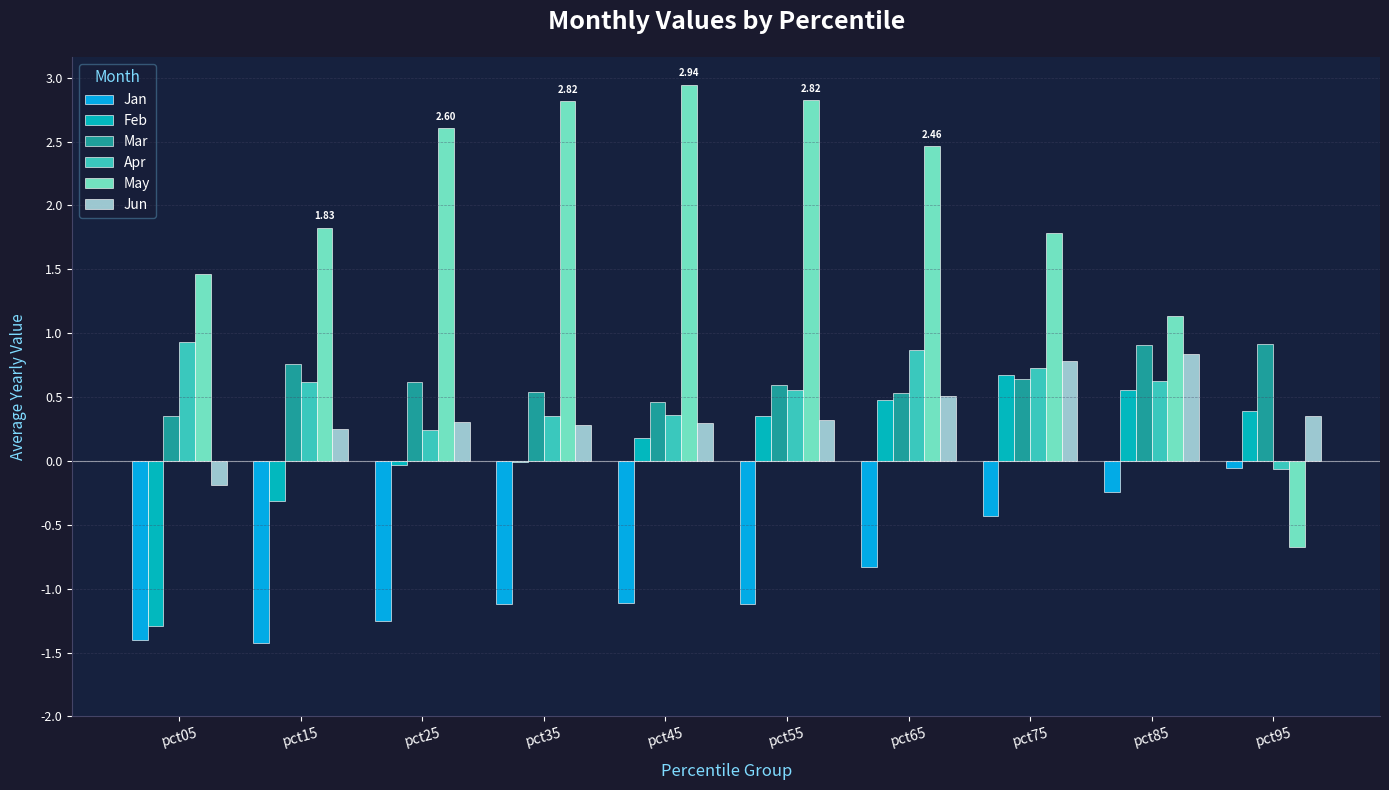

What is the maximum value shown in the chart?

2.9